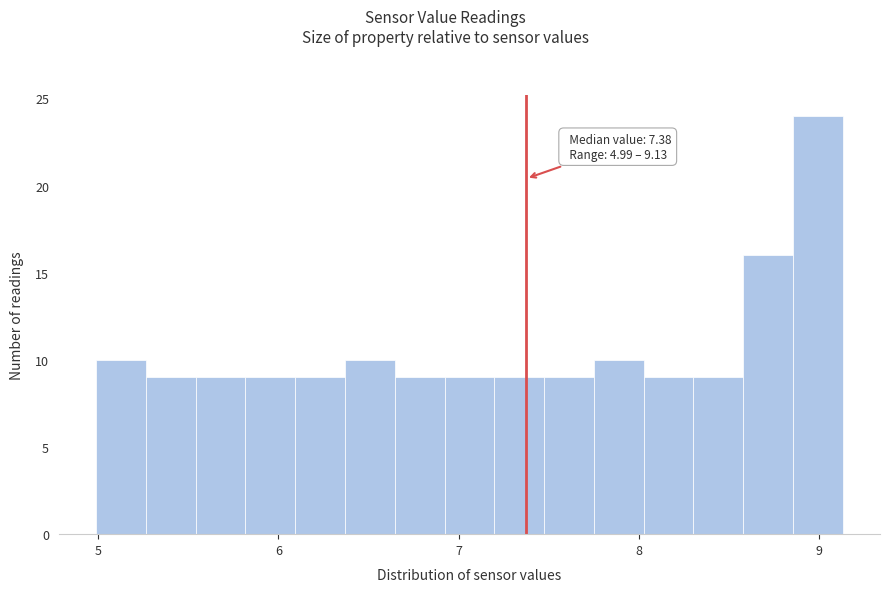

Around what value on the x-axis is the tallest bar? Give the approximate position of its centre, as read against the axis.

9.0